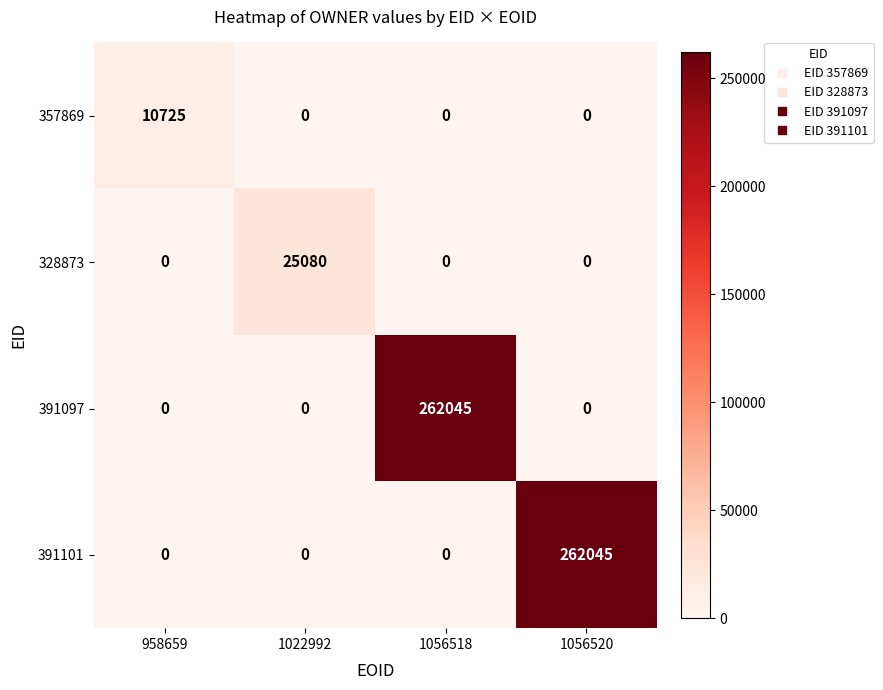

What is the total value across all series at 1022992?

25080